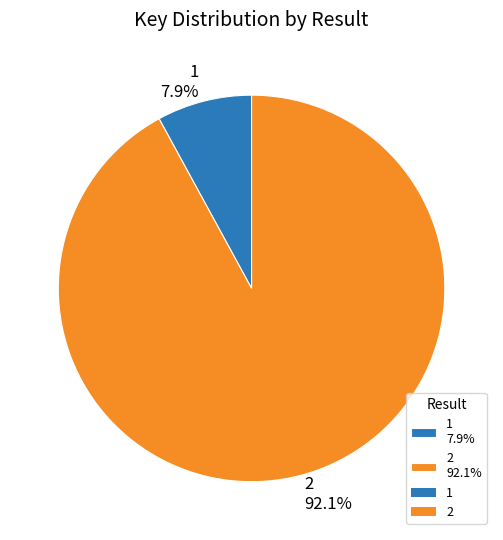

How many slices are in this pie chart?

2